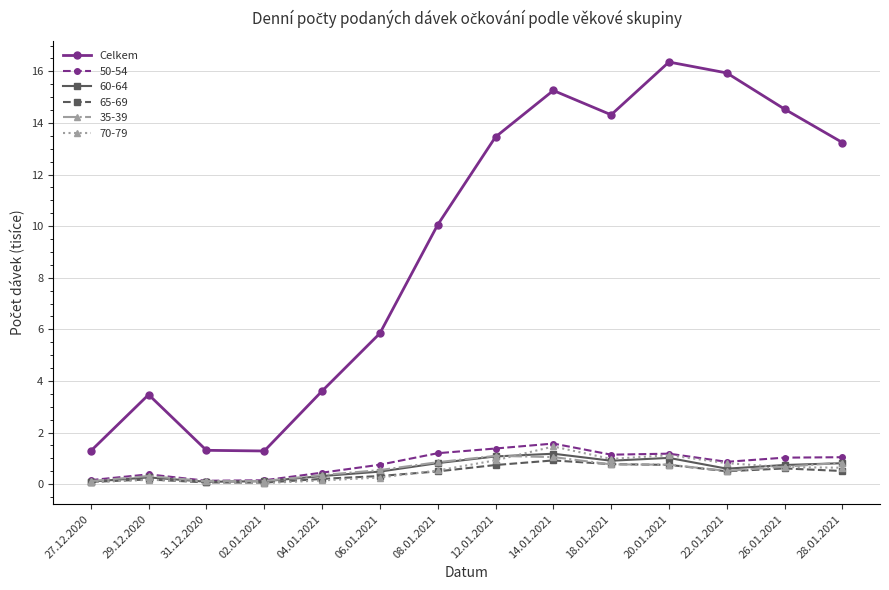

What position from the left is 22.01.2021?

12